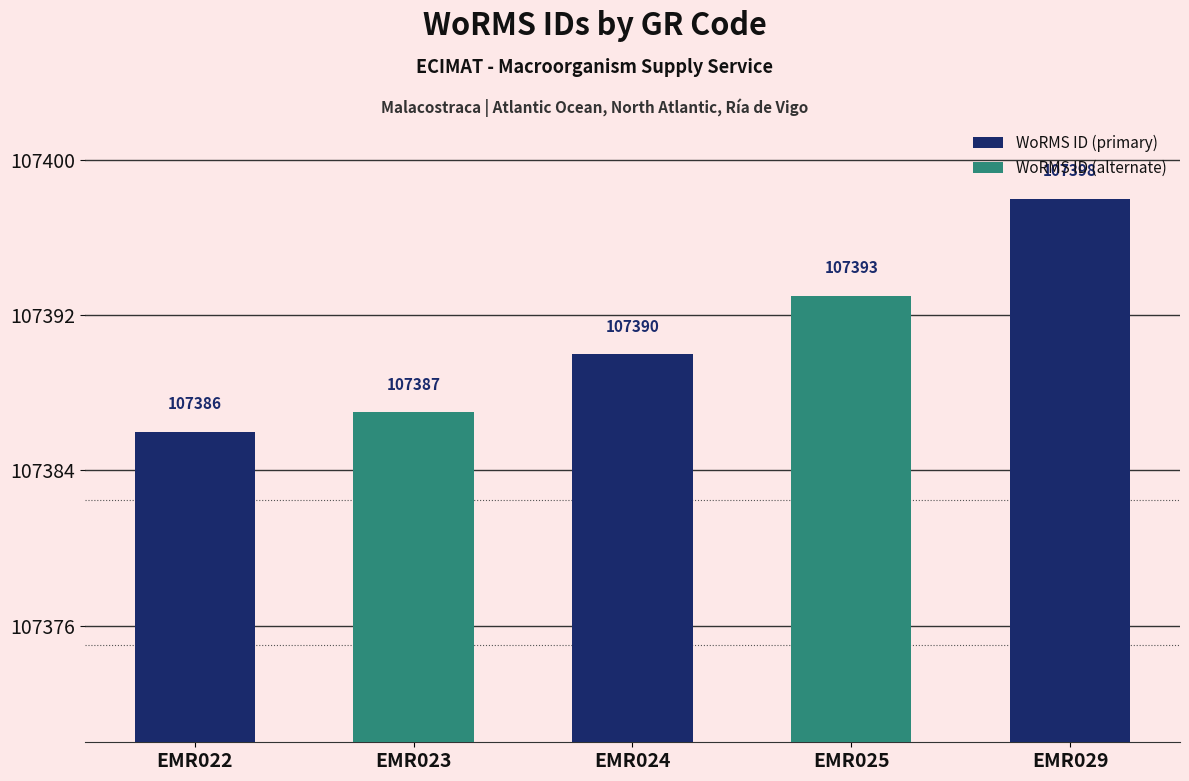

Approximately how many times larger is the value at EMR024 compared to EMR025?

1.0